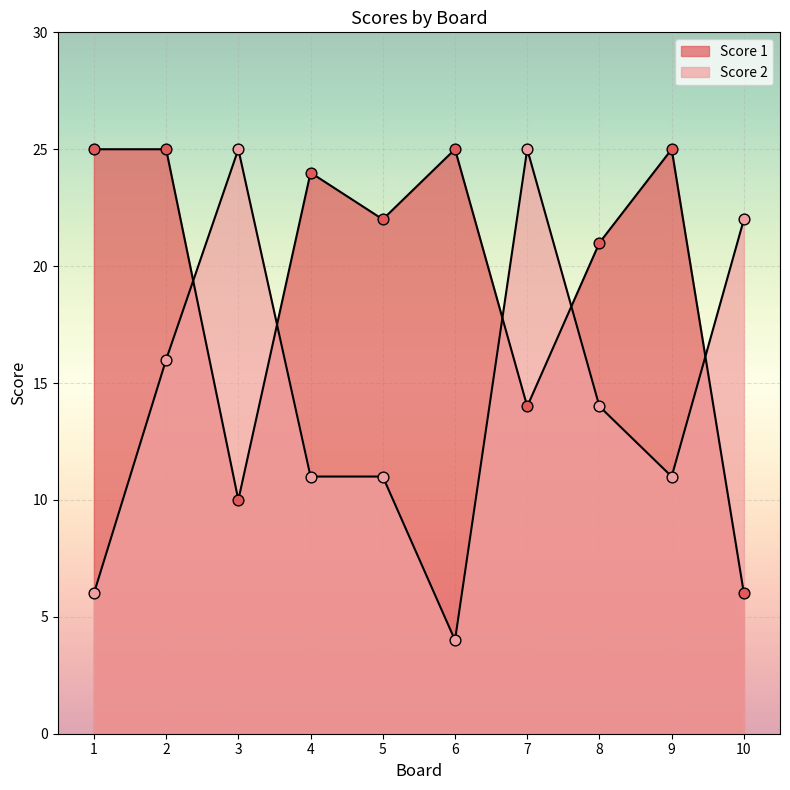

Which series reaches the minimum Y coordinate?

Score 2